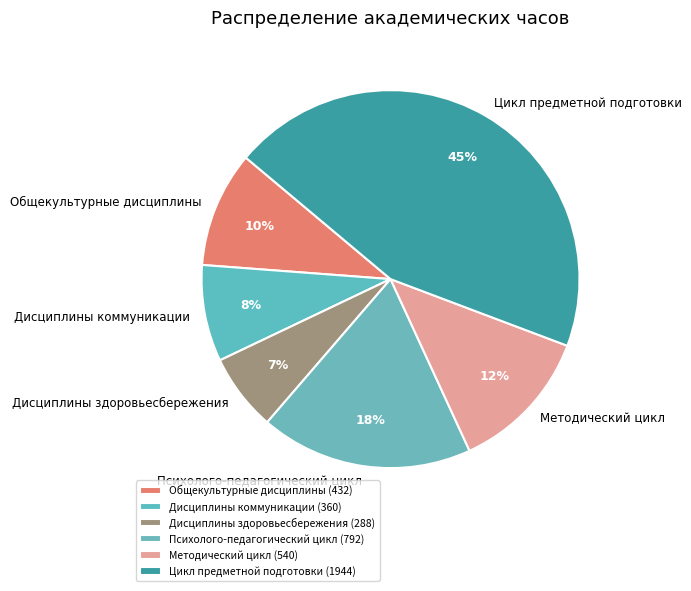

Do Цикл предметной подготовки and Методический цикл together represent more than half of the pie?

Yes